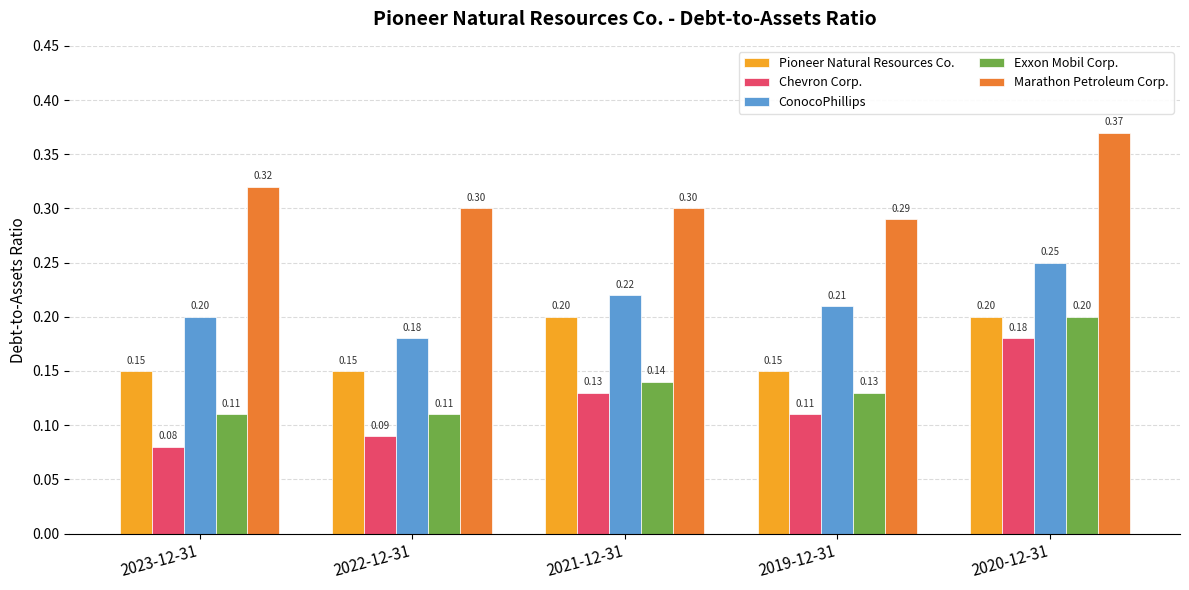

What is the value of the ConocoPhillips bar at the 3rd from the left?

0.2